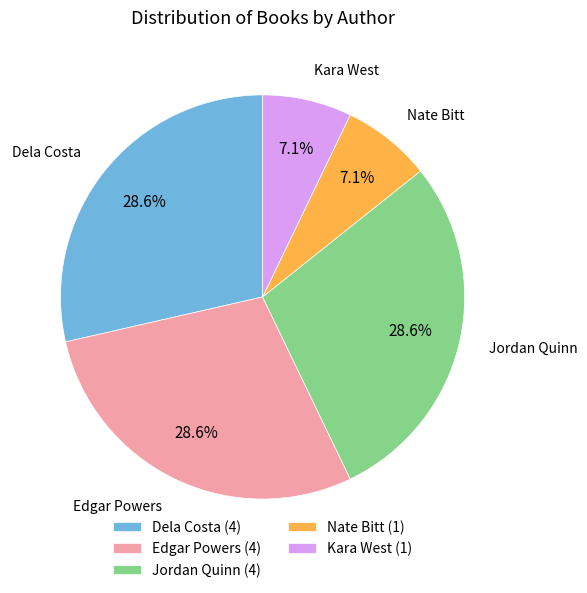

To the nearest percent, what percentage of the pie is Dela Costa?

29%